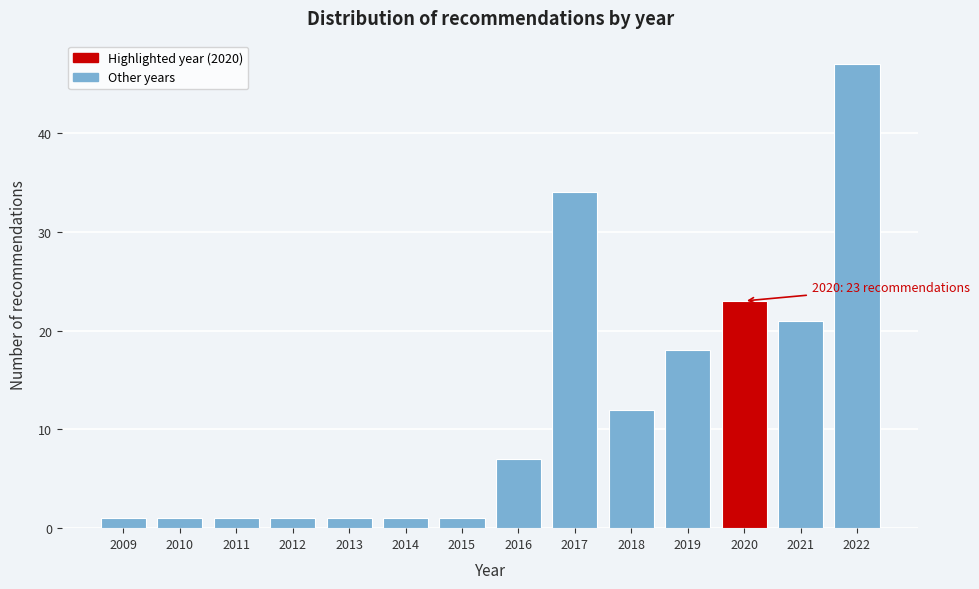

Reading left to right, extract all data points from this chart.

1	1	1	1	1	1	1	7	34	12	18	23	21	47